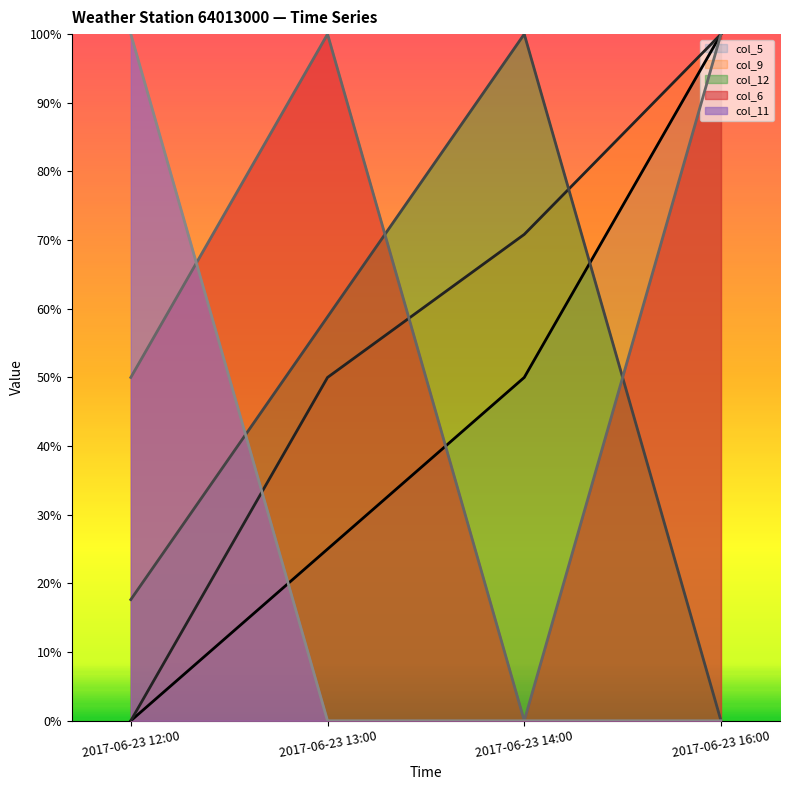

Which category has the lowest value in the col_12 series?

2017-06-23 16:00